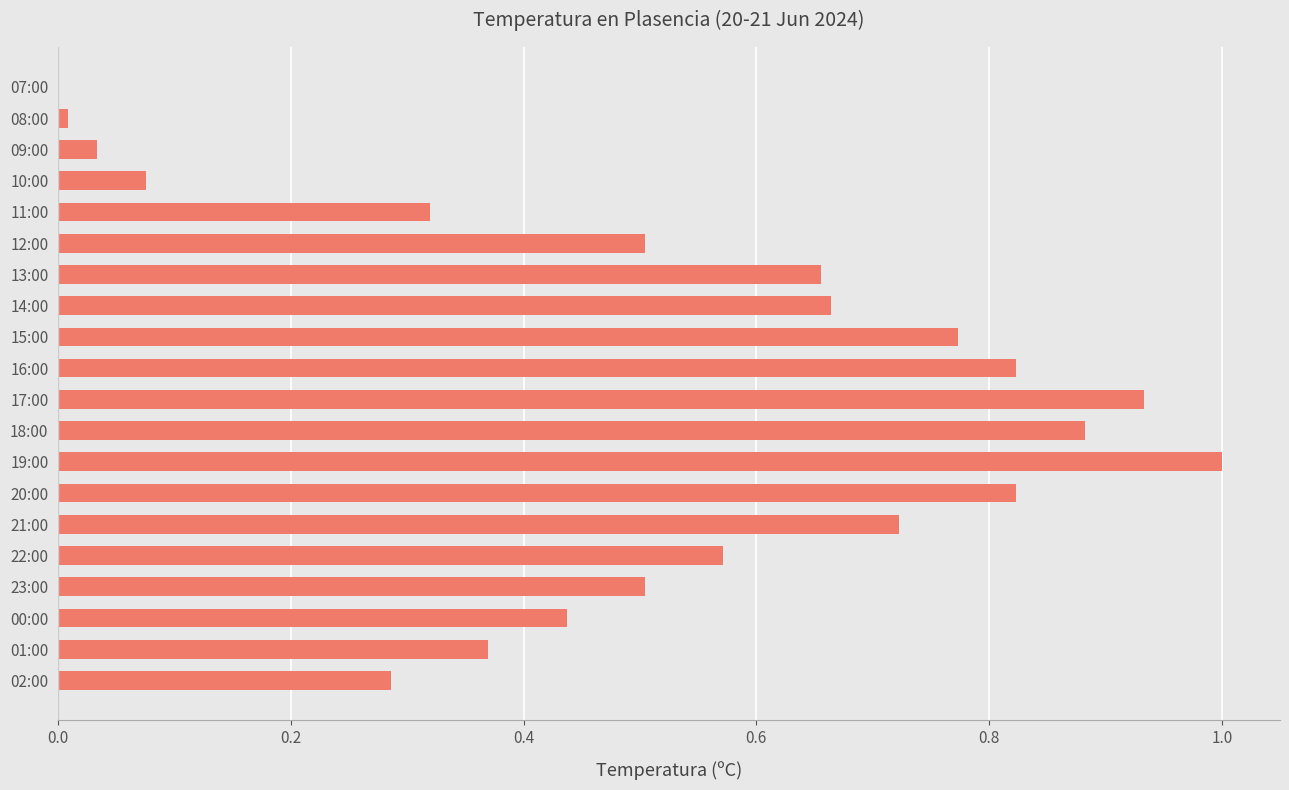

What is the sum of the values at 22:00 and 19:00?

1.6